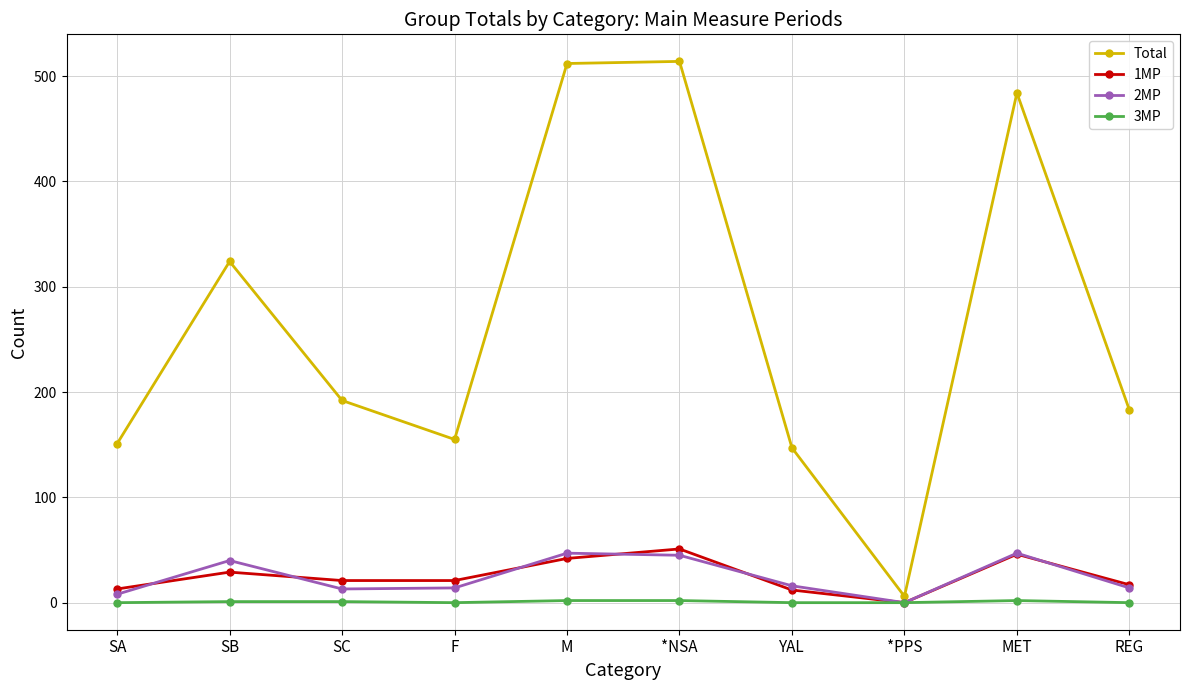

Which series has the largest total across all categories?

Total